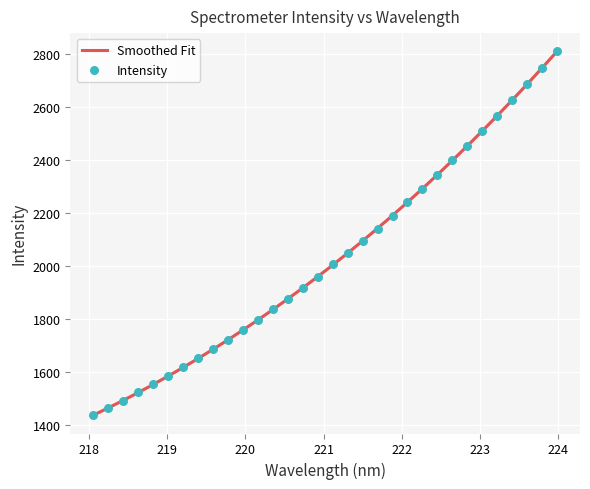

What is the ratio of the value at 220.5444 to the value at 220.1623?

1.0